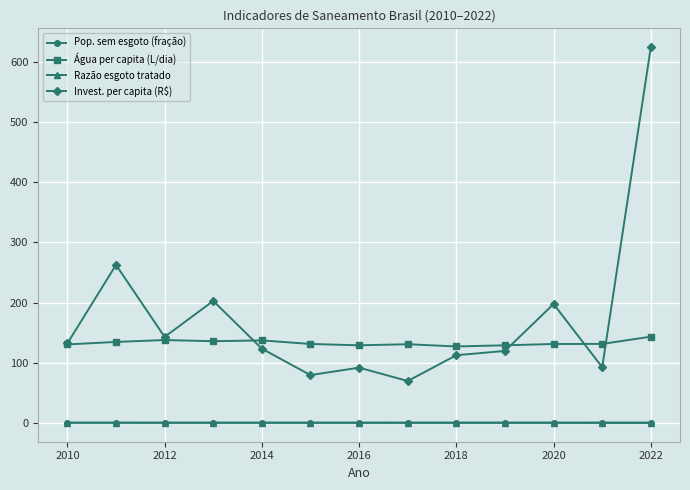

What is the value of the Invest. per capita (R$) point at the 2nd from the left?

262.5